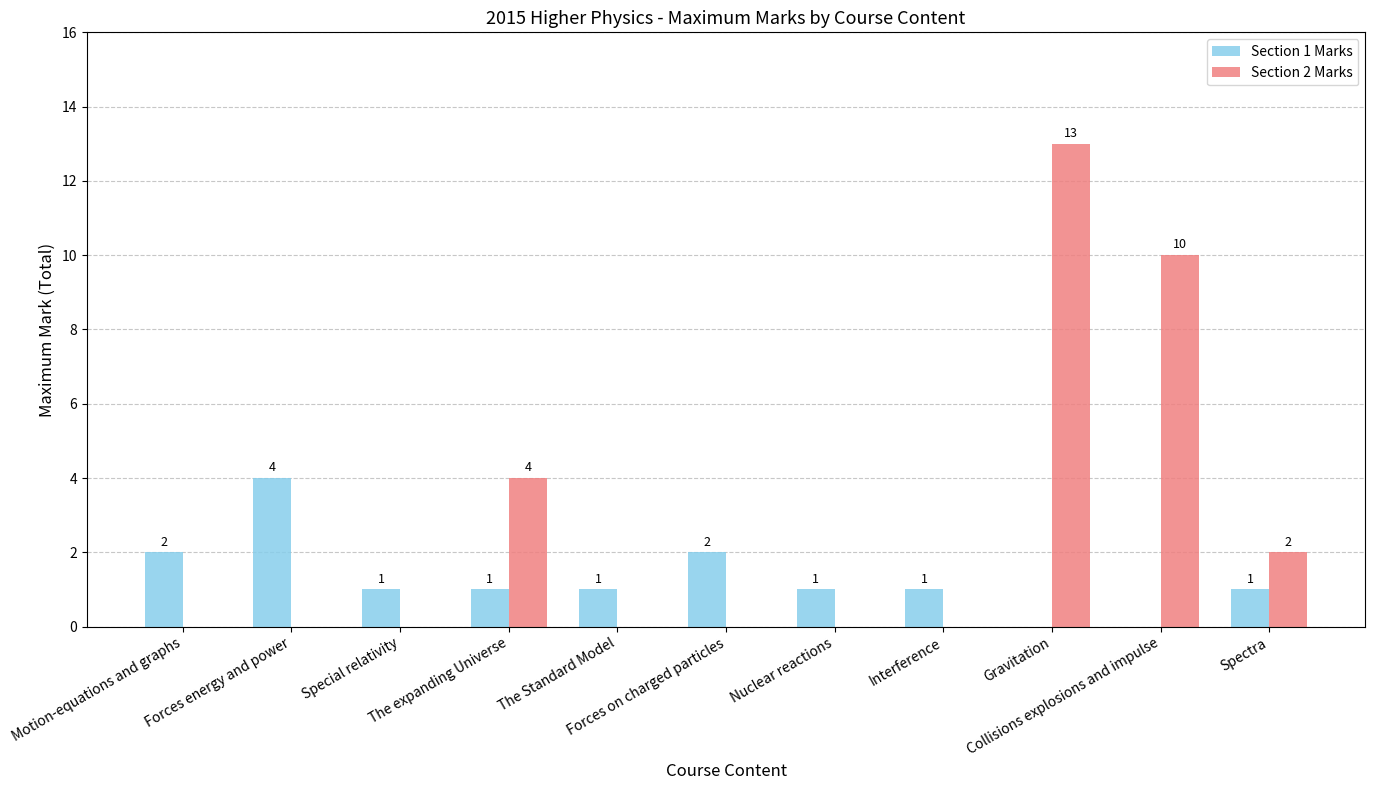

Which category has the highest value in the Section 2 Marks series?

Gravitation